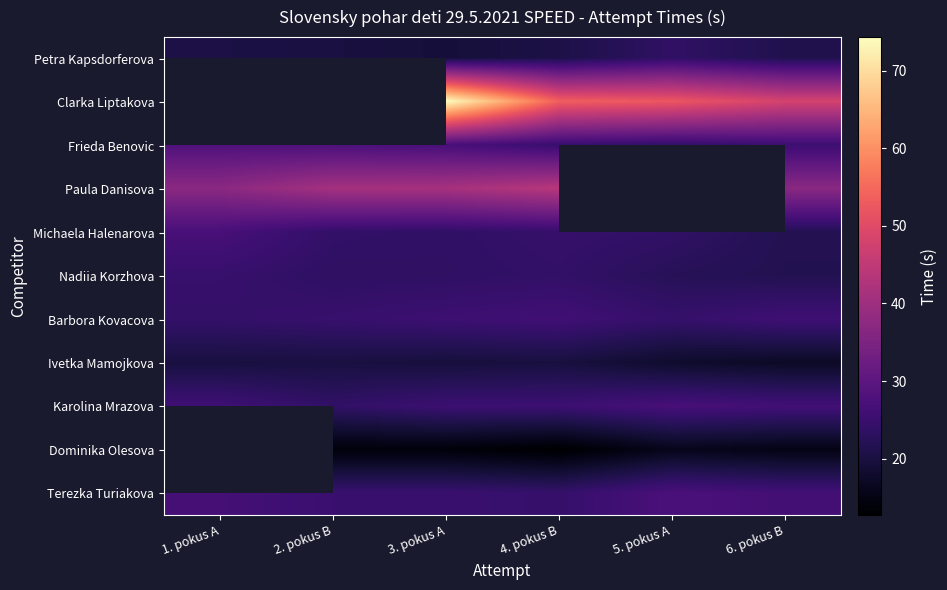

Which category has the lowest value across all series?

4. pokus B